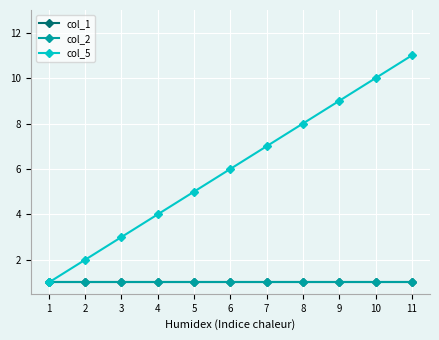

Reading right to left, list all the values displayed in this chart.

col_1: 1	1	1	1	1	1	1	1	1	1	1
col_2: 1	1	1	1	1	1	1	1	1	1	1
col_5: 11	10	9	8	7	6	5	4	3	2	1